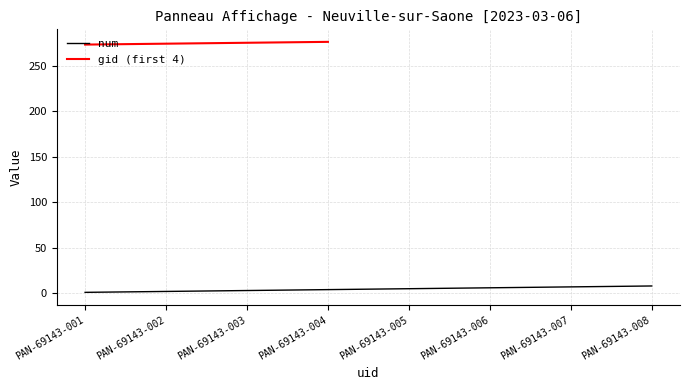

What is the maximum value for num?

8